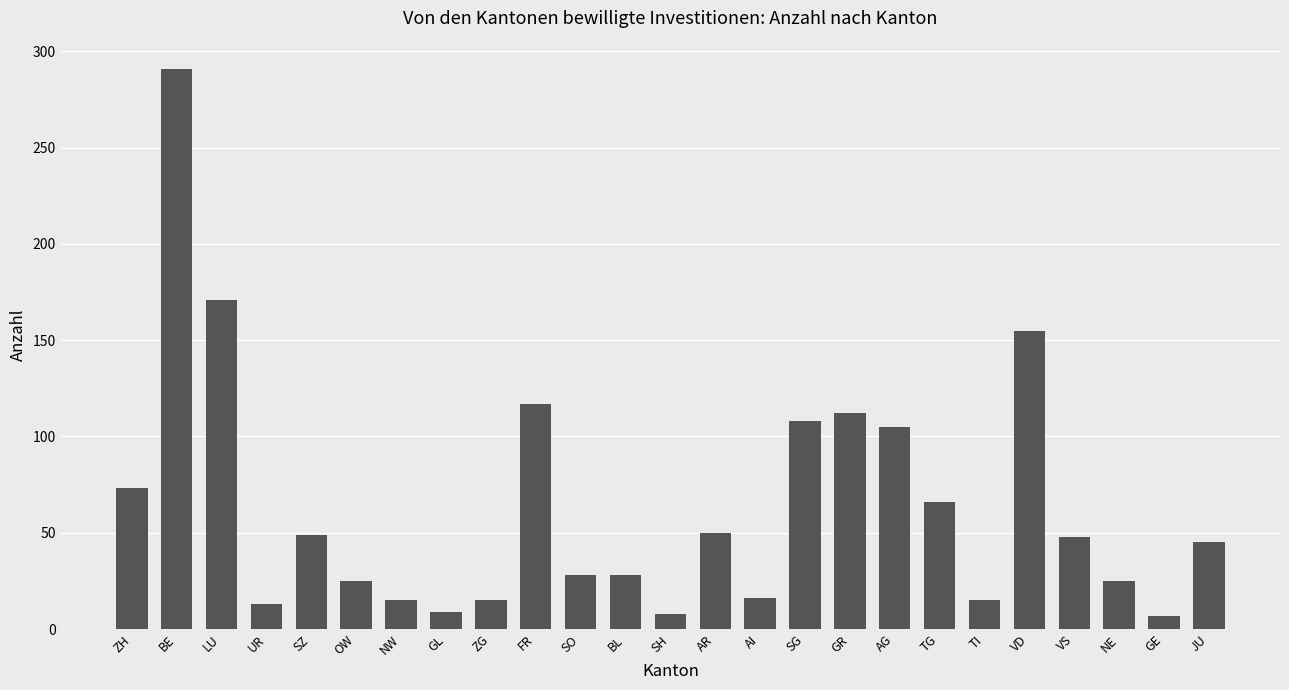

At which label is the value closest to 149?

VD